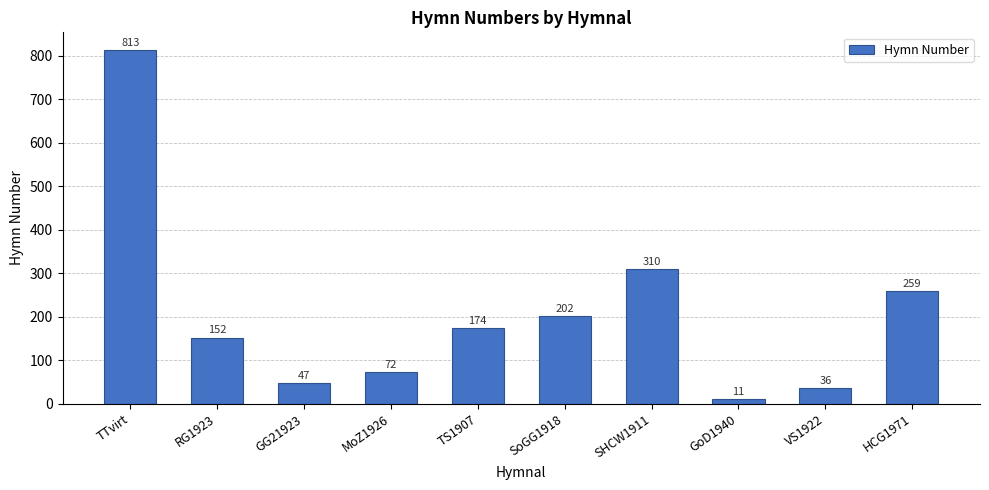

Count the number of categories in the chart.

10